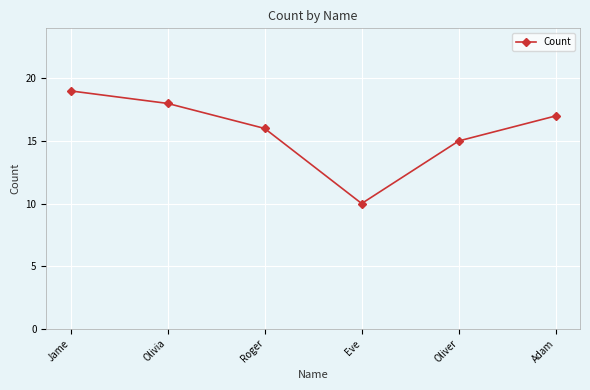

Reading right to left, extract all data points from this chart.

17	15	10	16	18	19